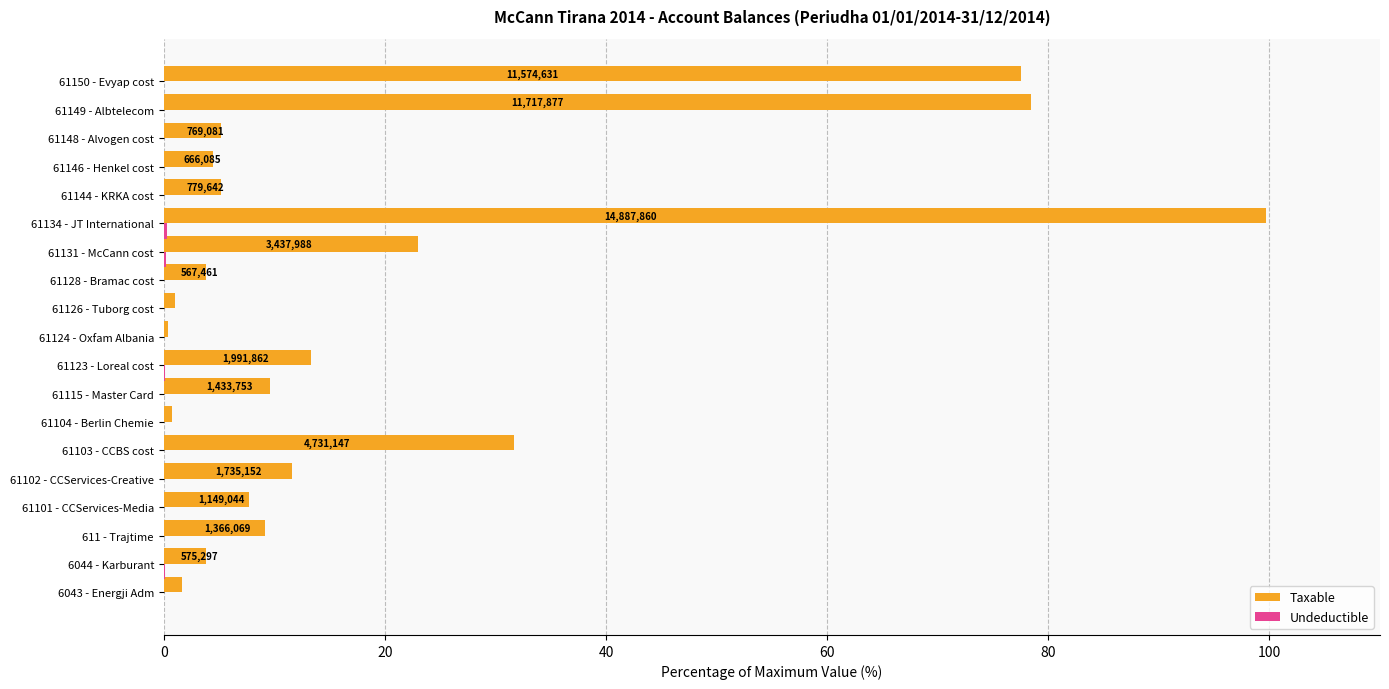

Which category has the highest value across all series?

61134 - JT International